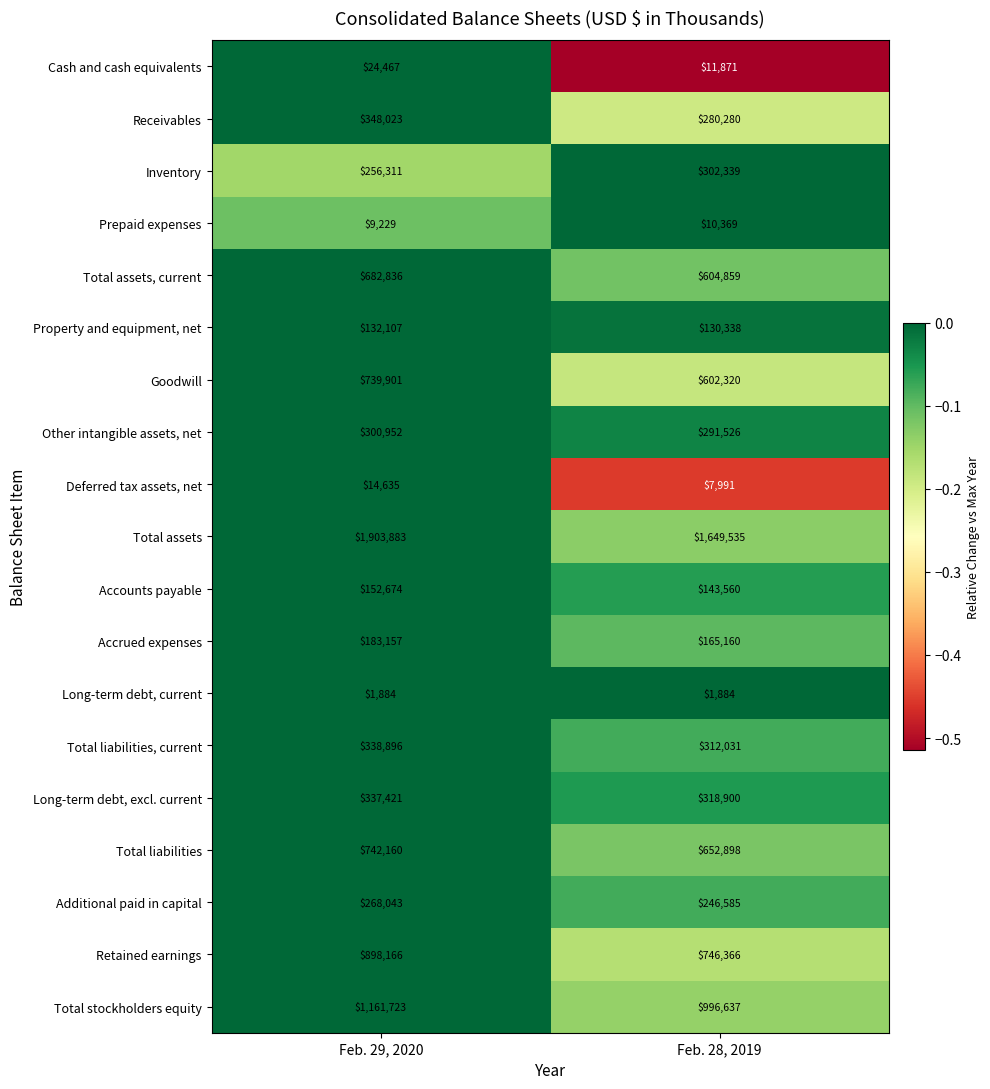

Which series has the largest range (max minus min)?

Total assets